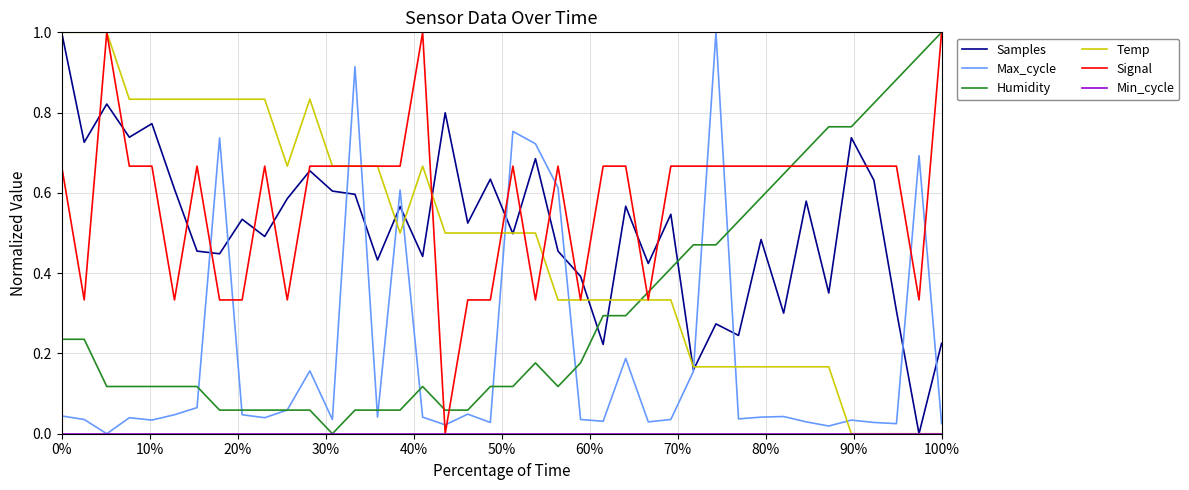

After their last crossing, which series has the higher values: Samples or Temp?

Samples